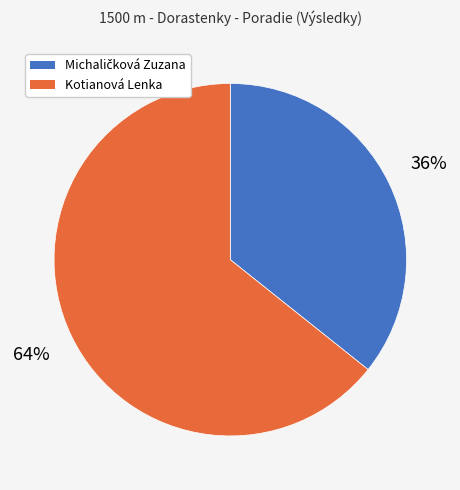

To the nearest percent, what portion does Kotianová Lenka represent?

64%